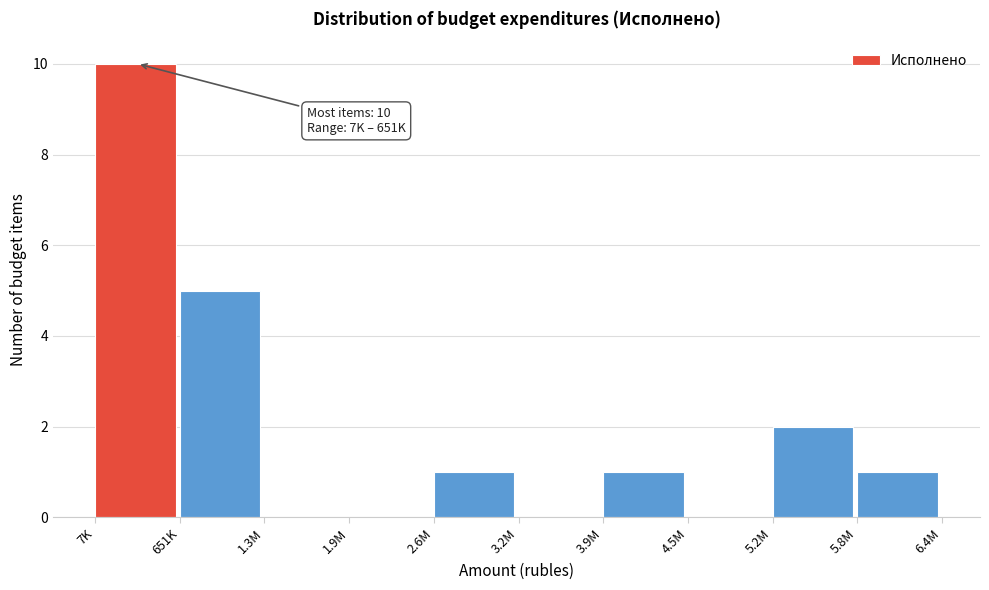

Reading left to right, what are all the values shown in this chart?

7K=10	651K=5	1.3M=0	1.9M=0	2.6M=1	3.2M=0	3.9M=1	4.5M=0	5.2M=2	5.8M=1